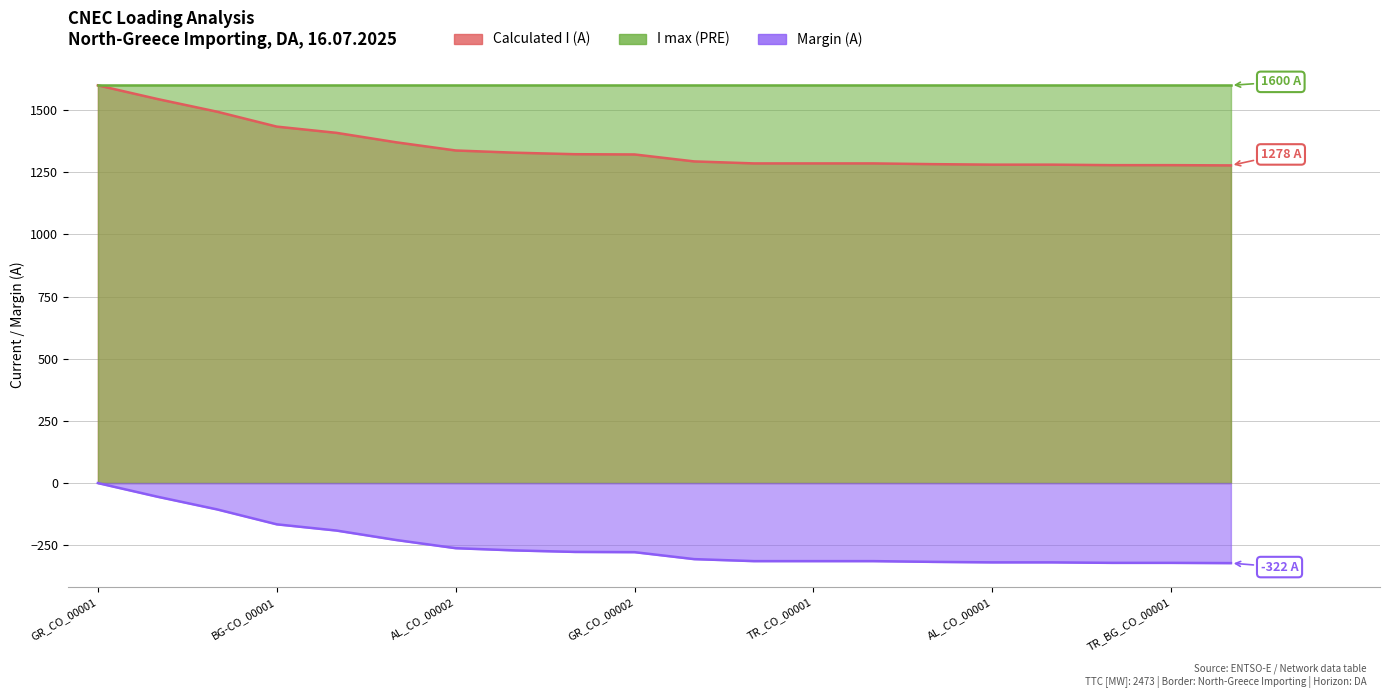

Rank the categories by Margin (A) value from lowest to highest.

BG-CO_00019, BG-CO_00020, TR_BG_CO_00001, AL_CO_00001, BC, BG-CO_00012, AL_ME_CO_00001, TR_CO_00001, KS_ME_CO_00001, BG-CO_00002, GR_CO_00002, GR_BG_CO_00002, GR_TR_CO_00001, AL_CO_00002, GR_AL_CO_00001, GR_CO_00004, BG-CO_00001, GR_BG_CO_00001, GR_MK_CO_00002, GR_CO_00001